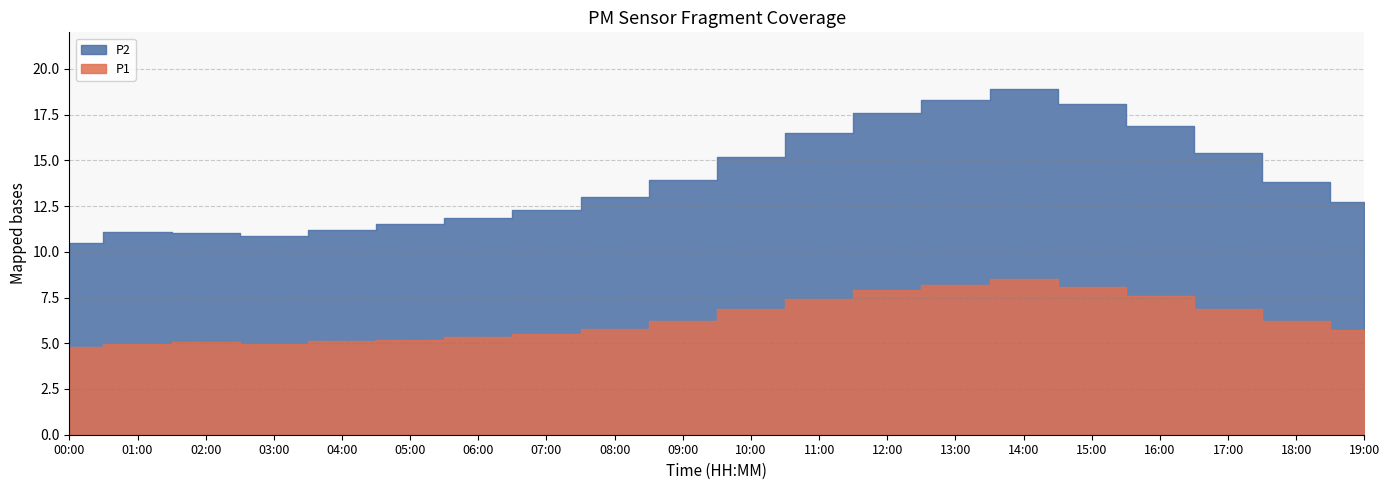

True or false: P2 and P1 cross at least once.

False